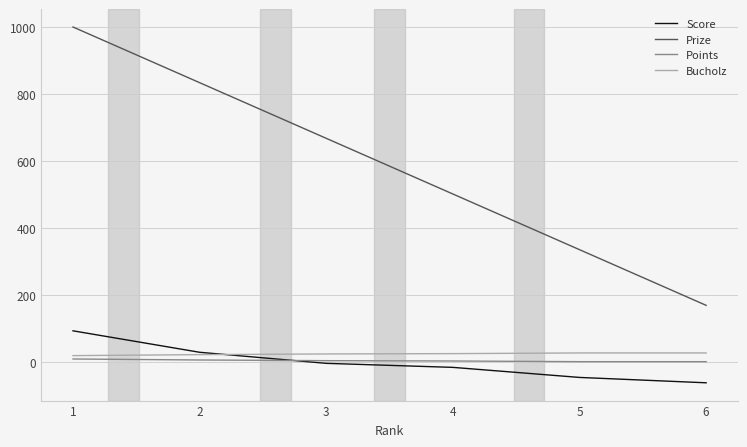

True or false: Points and Prize cross at least once.

False